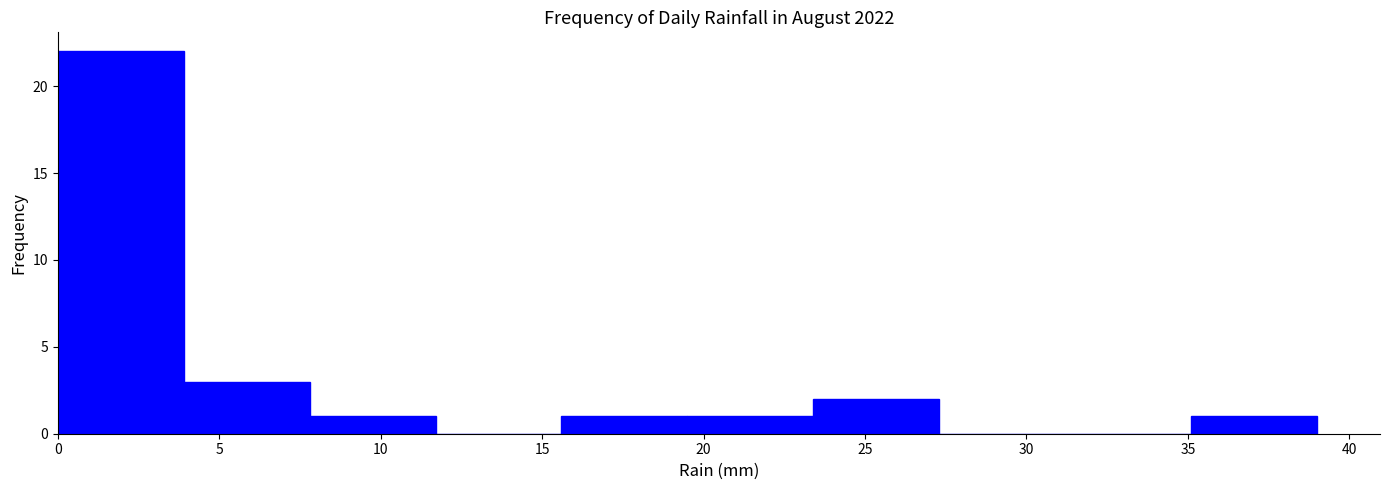

Reading left to right, transcribe this chart: for each bar, give the range it covers on the x-axis and its height. Neither the bar edges nor the heights are printed on the chart, so give them approximately, as read against the axes.

0.0 to 3.9: 22
3.9 to 7.8: 3
7.8 to 11.7: 1
11.7 to 15.6: 0
15.6 to 19.5: 1
19.5 to 23.4: 1
23.4 to 27.3: 2
27.3 to 31.2: 0
31.2 to 35.1: 0
35.1 to 39.0: 1